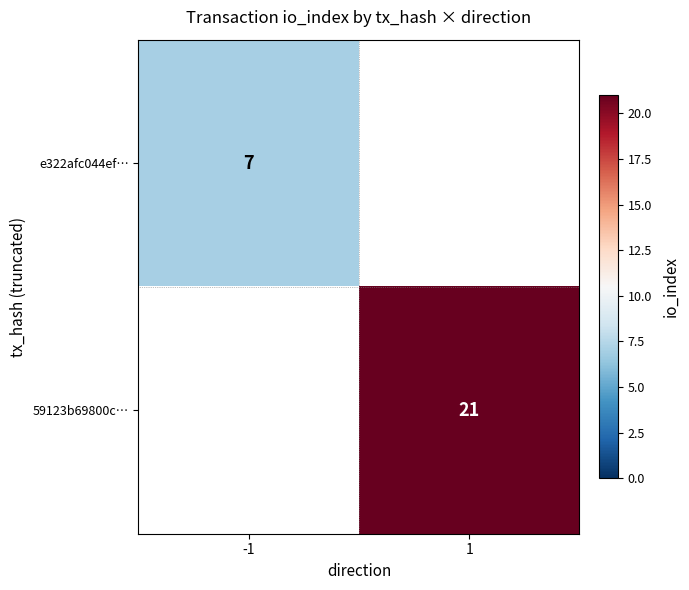

Is it true that e322afc044ef… equals 12 at -1?

False